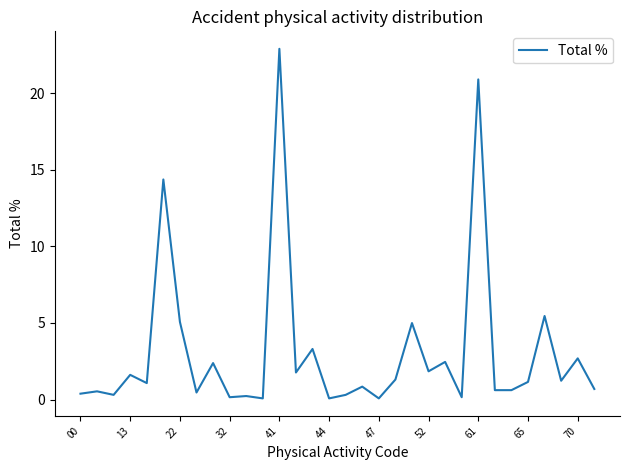

What is the maximum value shown in the chart?

22.9